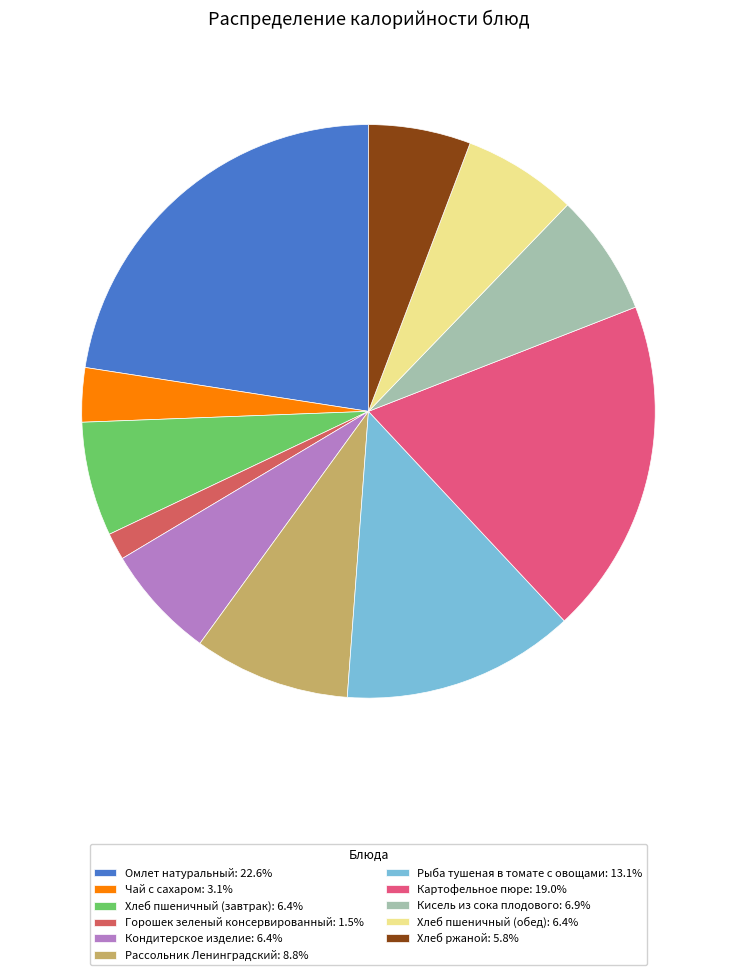

Approximately how many times larger is the value at Рассольник Ленинградский compared to Хлеб пшеничный (завтрак)?

1.4